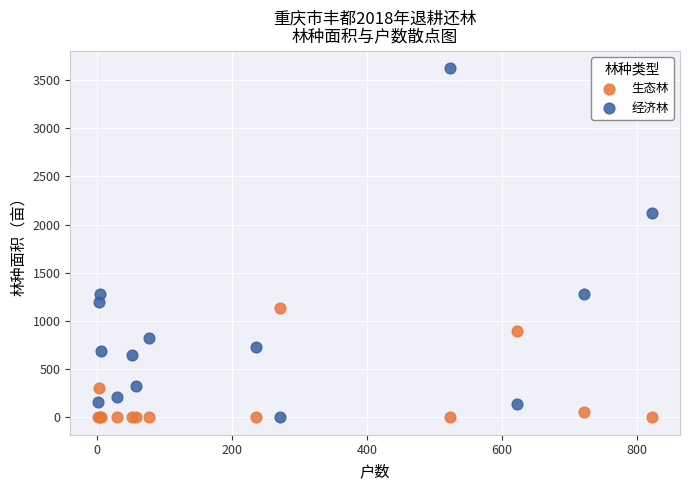

Which series contains the highest Y value?

经济林